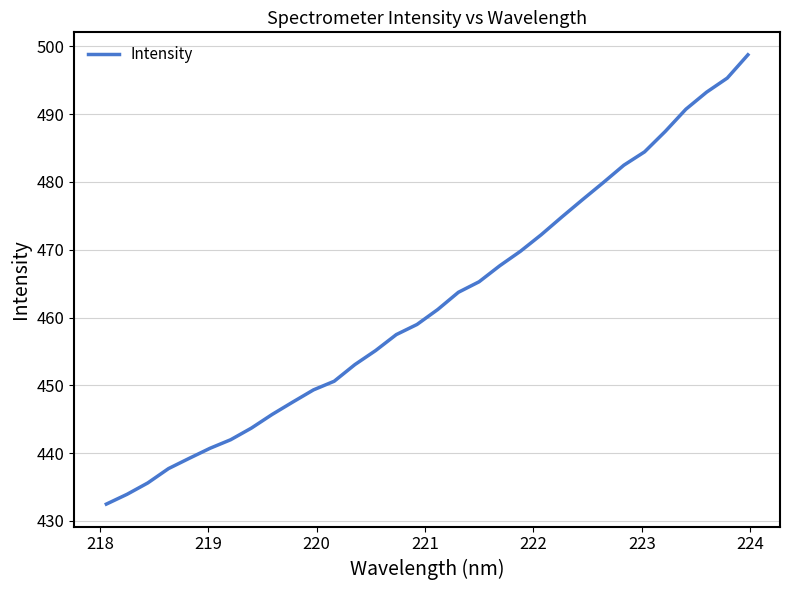

Count the number of values greater than 461.

16